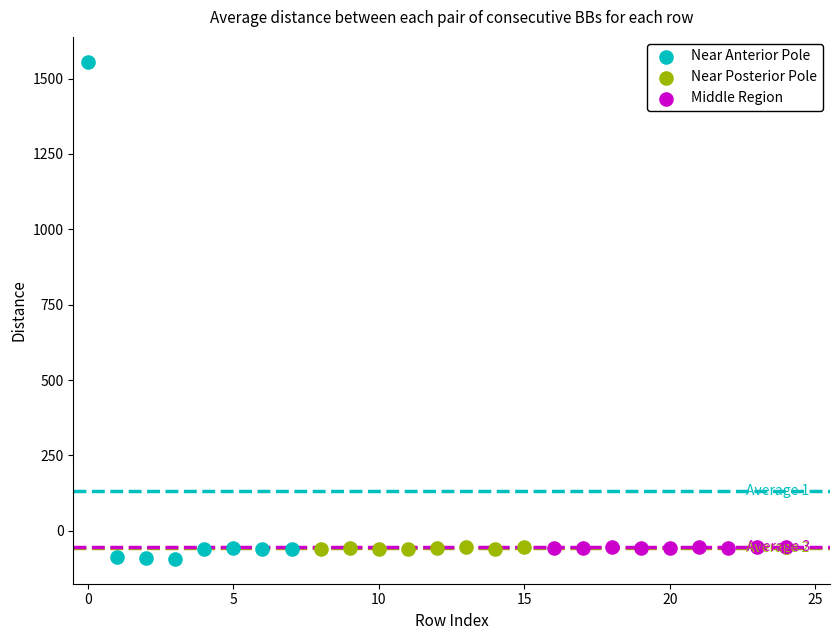

Which series has the widest spread of Y values?

Near Anterior Pole